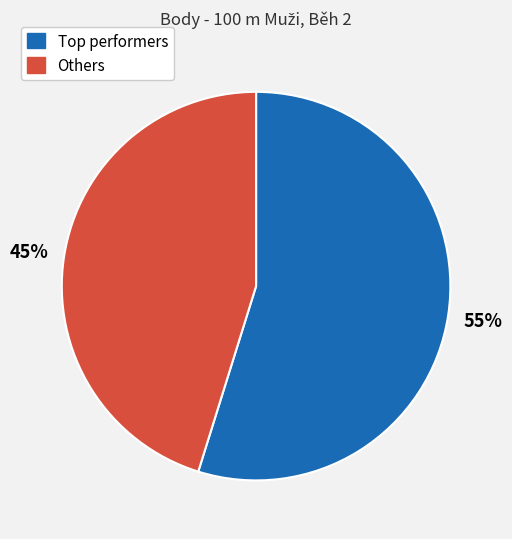

To the nearest percent, what is the average slice percentage?

50%